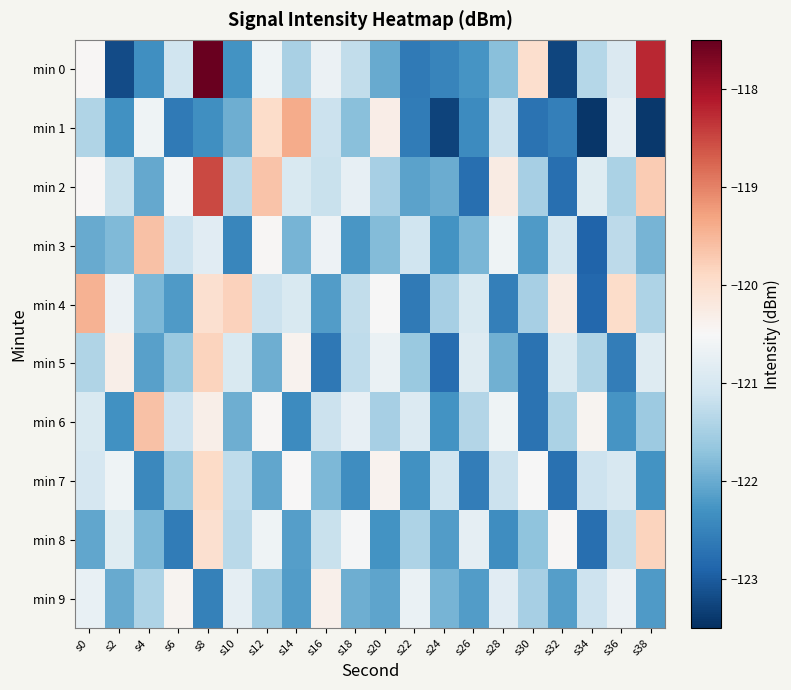

Which series has the largest range (max minus min)?

min 0